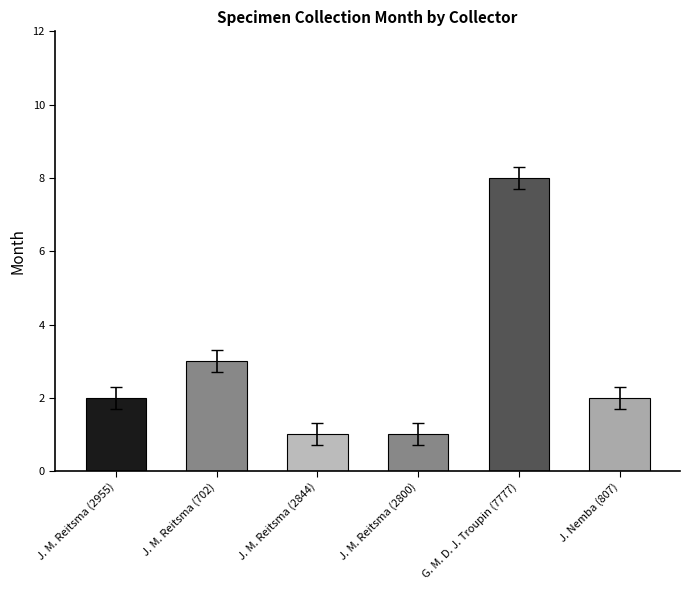

Approximately how many times larger is the value at G. M. D. J. Troupin (7777) compared to J. M. Reitsma (2844)?

8.0